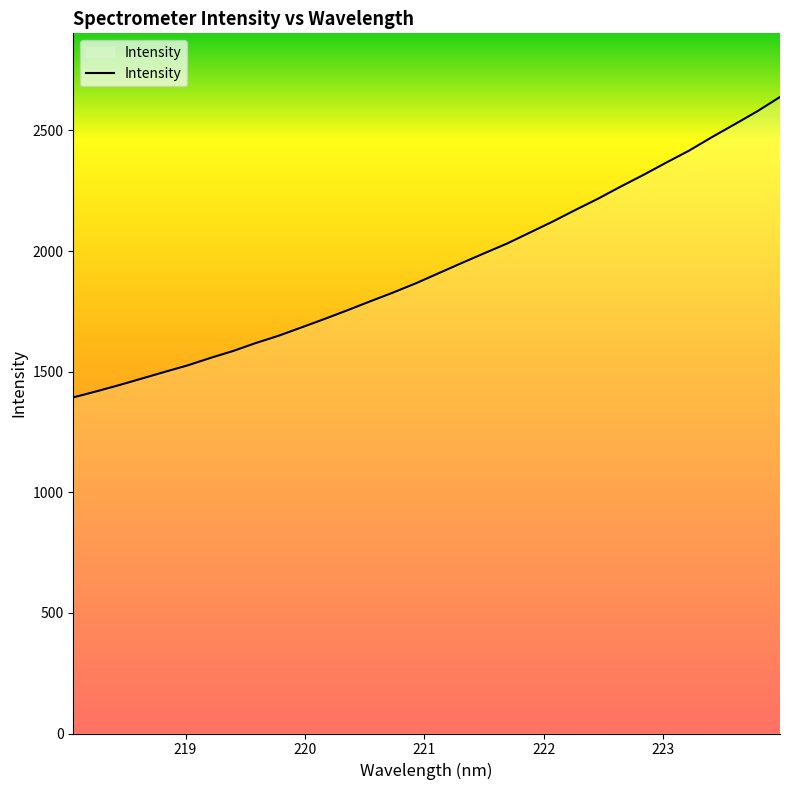

What is the maximum value shown in the chart?

2638.6